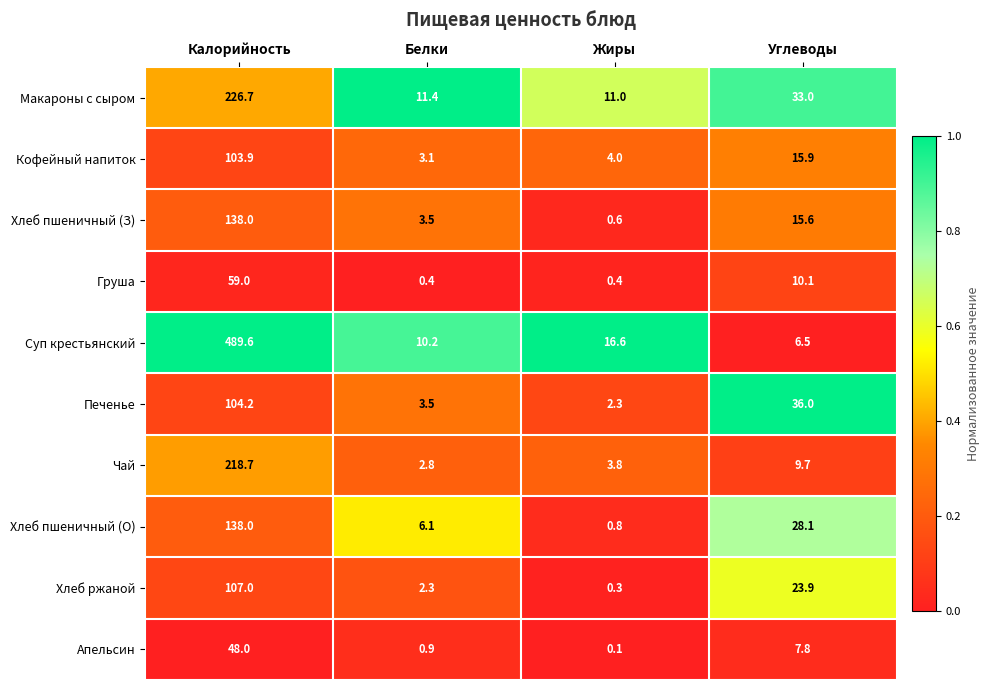

What is the spread (max minus min) of values at Углеводы?

29.5